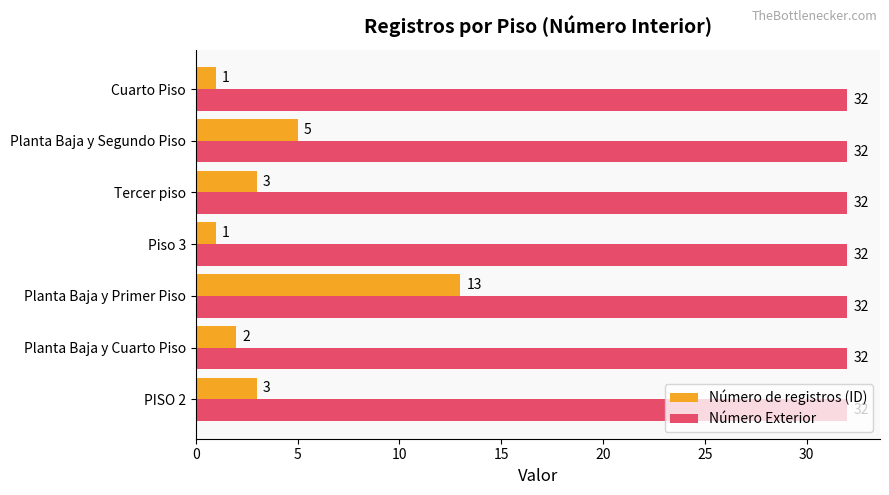

What are all the series names shown in the legend?

Número de registros (ID), Número Exterior